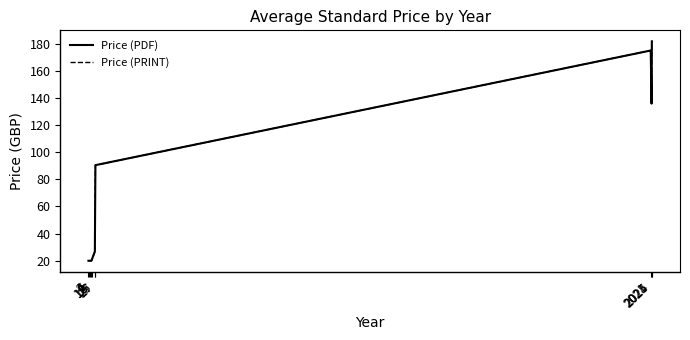

Is this an area chart (filled region under the line)?

No